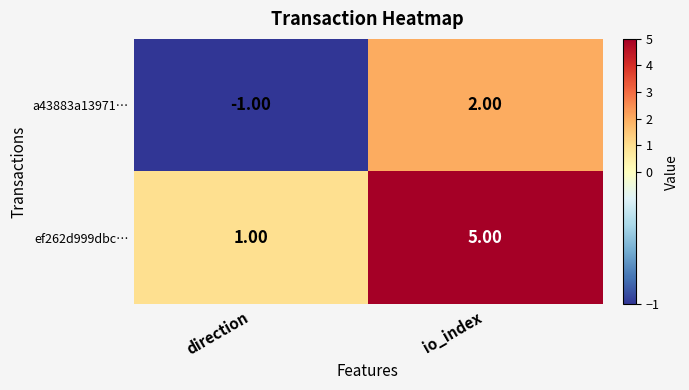

What is the difference between the maximum and minimum values in the ef262d999dbc… series?

4